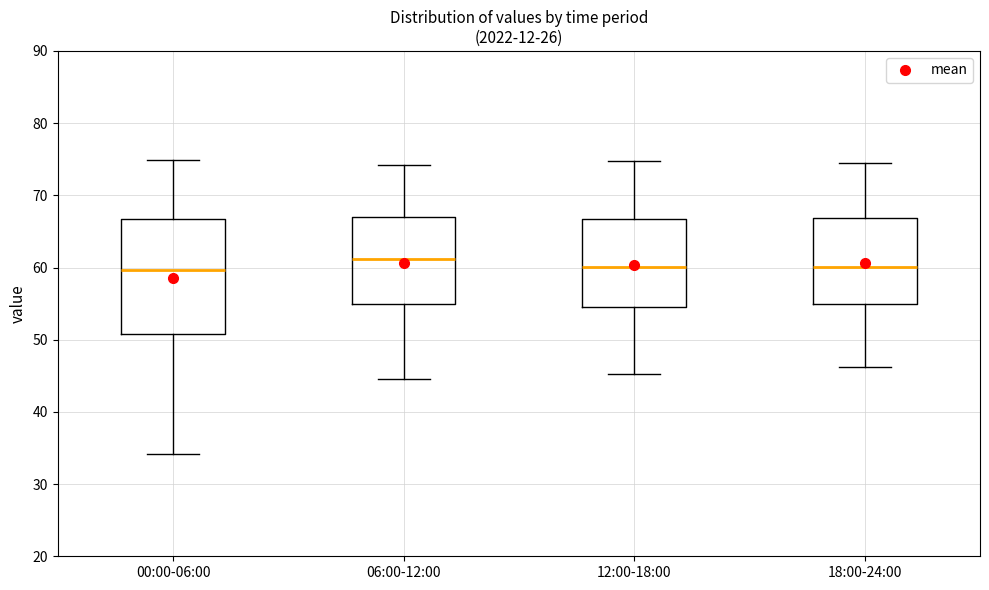

Which box has the highest median line?

06:00-12:00